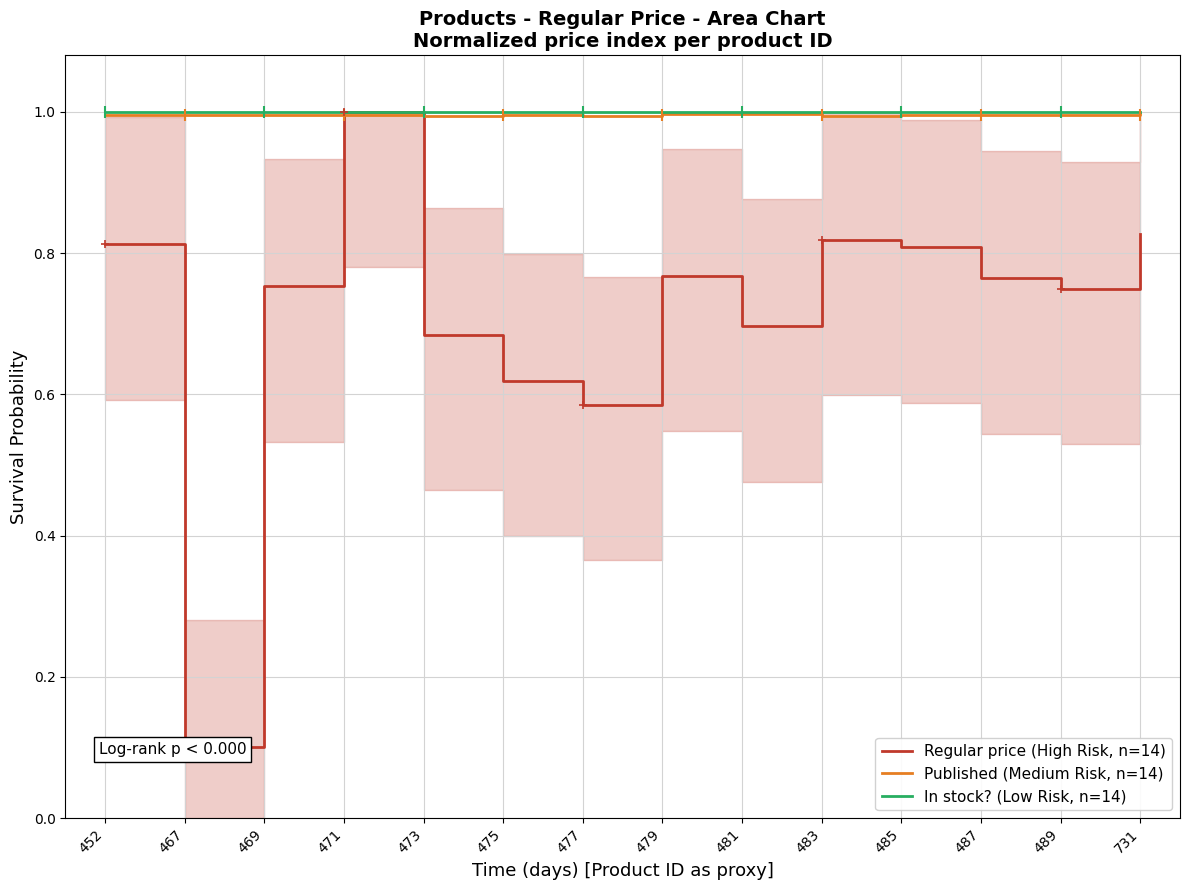

Reading left to right, what are all the values shown in this chart?

Regular price (High Risk, n=14): 0.8	0.1	0.8	1.0	0.7	0.6	0.6	0.8	0.7	0.8	0.8	0.8	0.7	0.8
Published (Medium Risk, n=14): 1.0	1.0	1.0	1.0	1.0	1.0	1.0	1.0	1.0	1.0	1.0	1.0	1.0	1.0
In stock? (Low Risk, n=14): 1.0	1.0	1.0	1.0	1.0	1.0	1.0	1.0	1.0	1.0	1.0	1.0	1.0	1.0